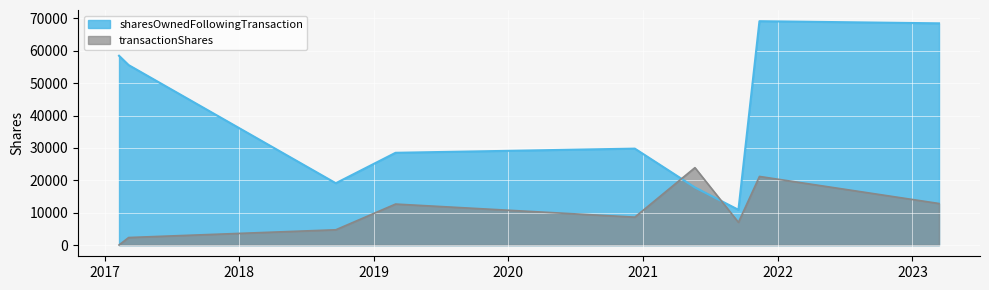

The value of sharesOwnedFollowingTransaction at 2019-03-01 is 28502. True or false?

True